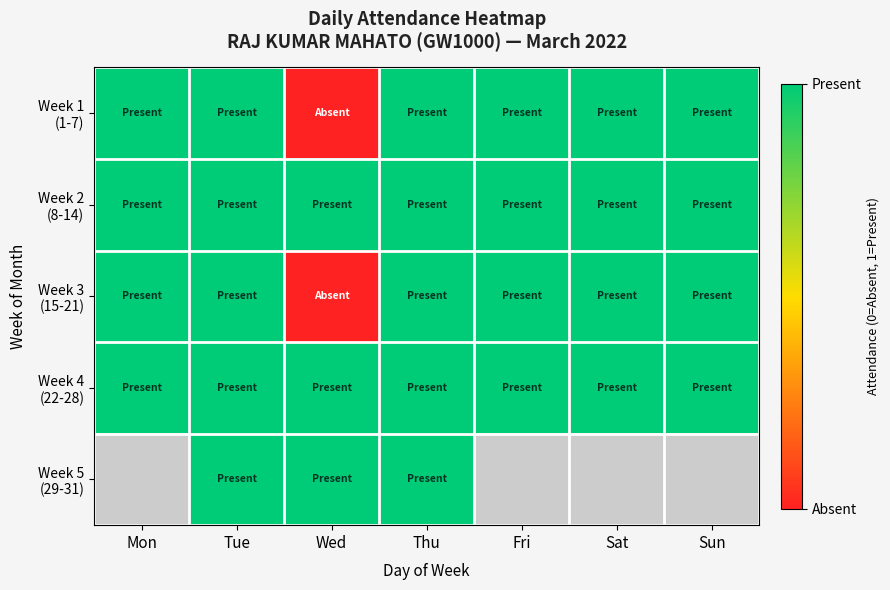

How many values in Week 5 (29-31) are above zero?

3